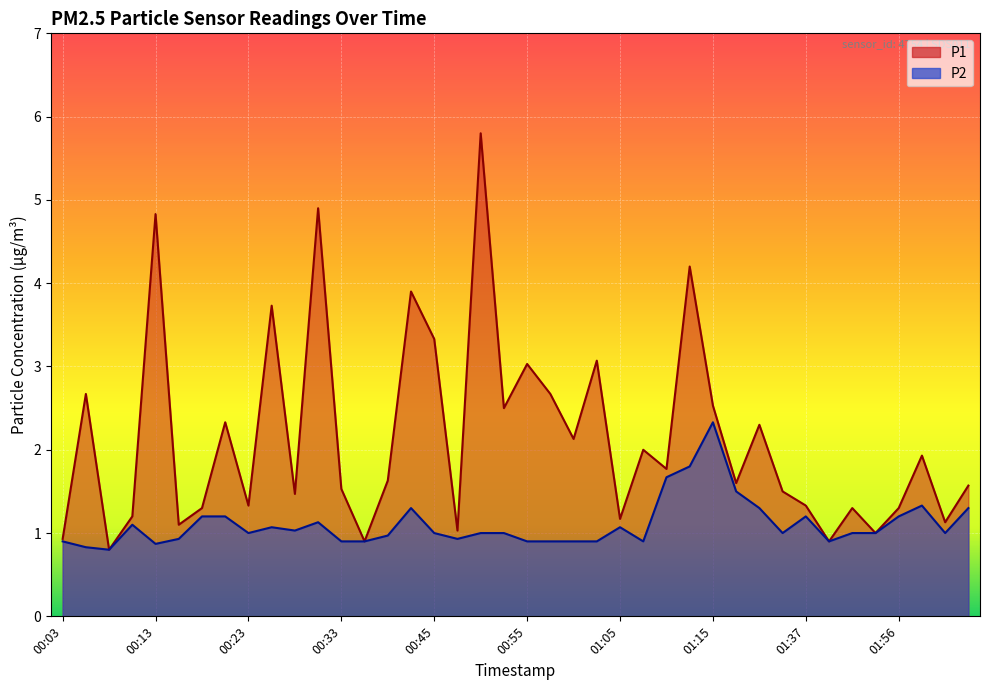

The value of P1 at 00:13 is 1.7. True or false?

False